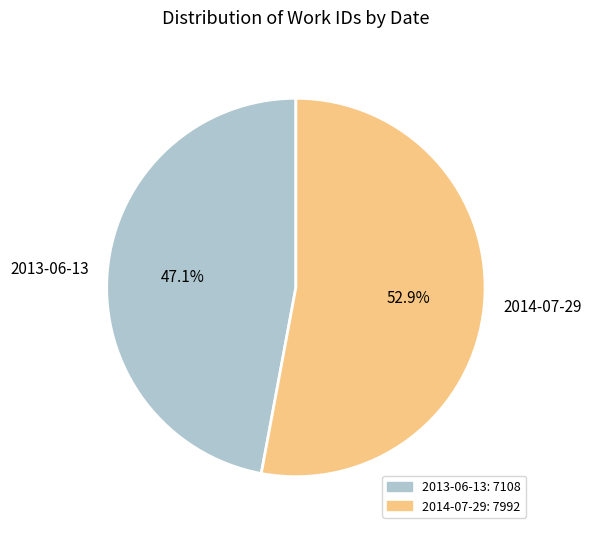

Is it true that 2013-06-13 is 47% of the pie?

True